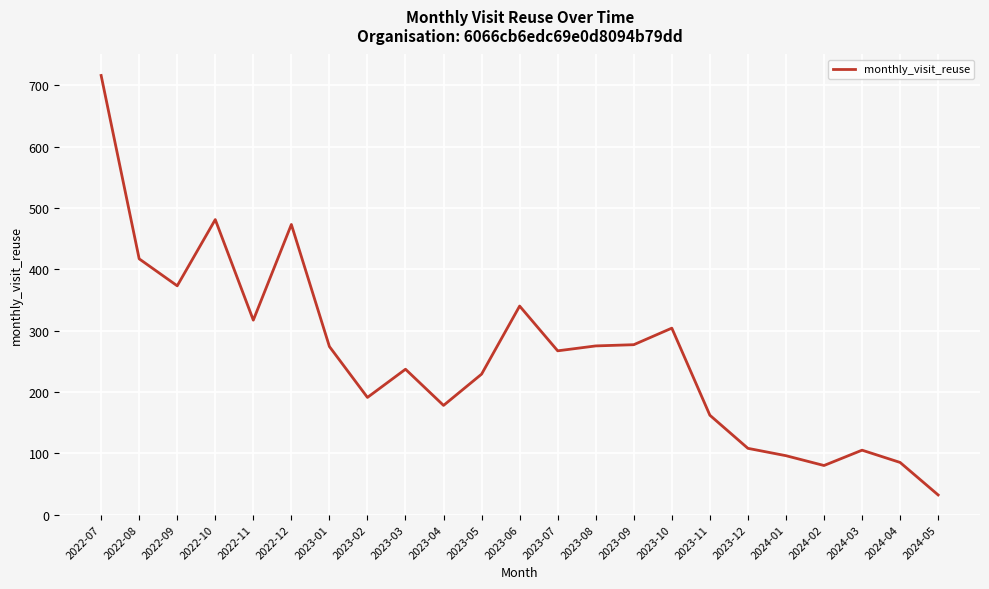

What is the difference between the values at 2023-12 and 2023-09?

169